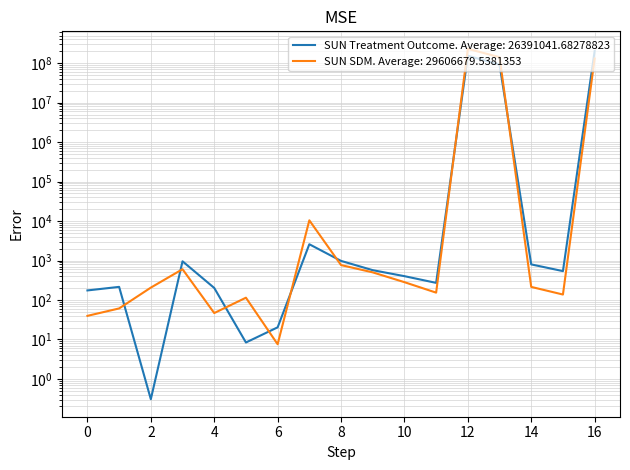

Is the value of SUN - SDM LCT at 10 greater than the value of SUN - Treatment Outcome LCT at 9?

Yes